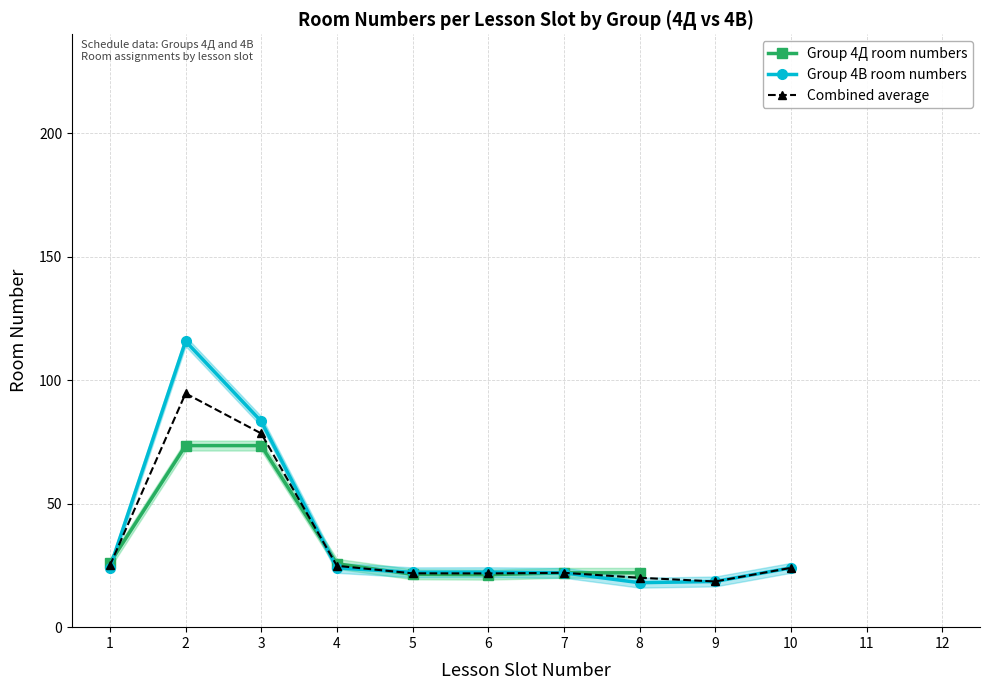

At which label is Group 4В room numbers closest to 66?

3